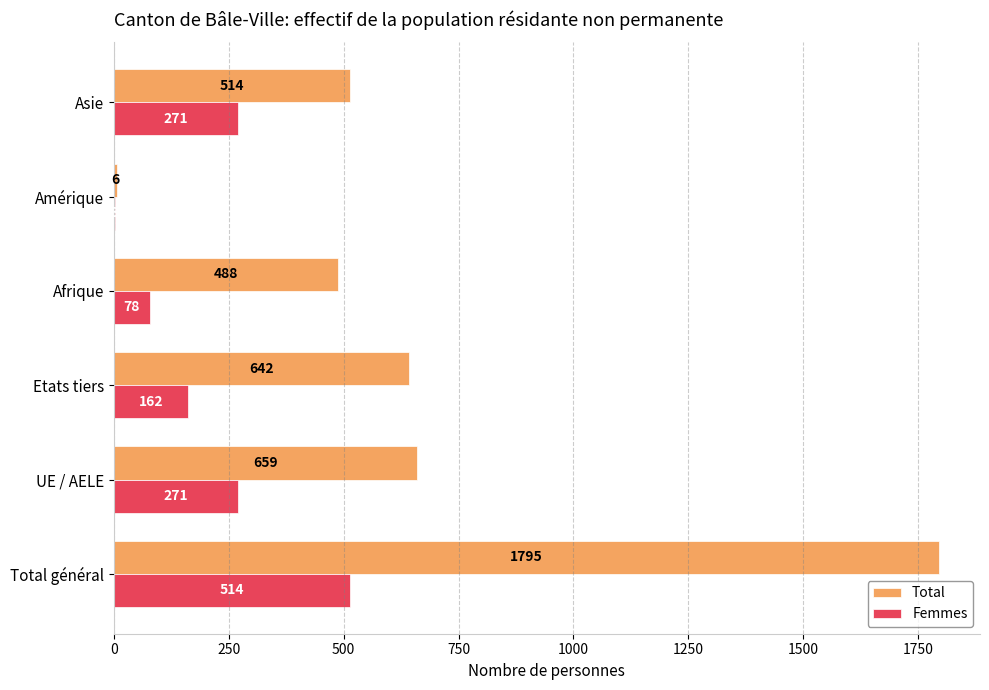

Which series has the largest range (max minus min)?

Total